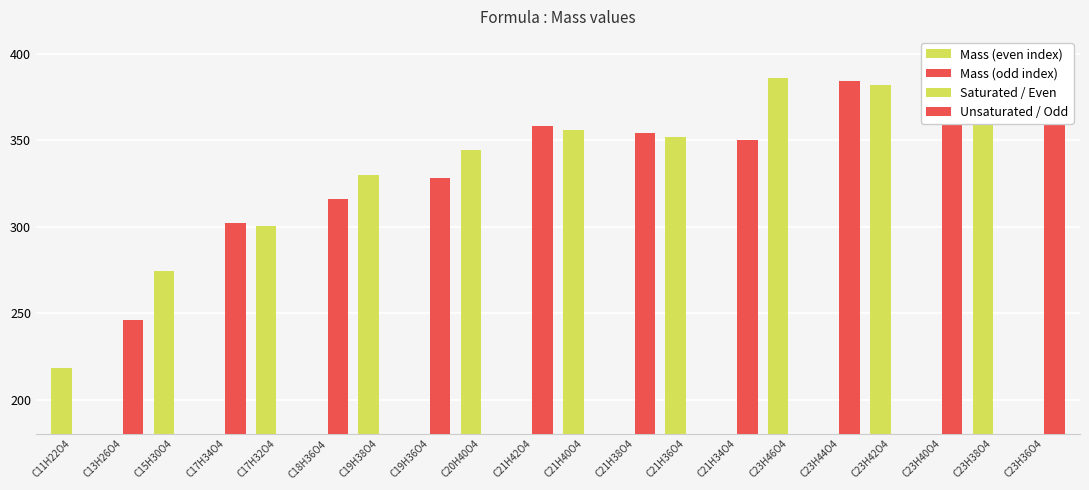

Where does the Saturated / Even series first go above 218?

C11H22O4